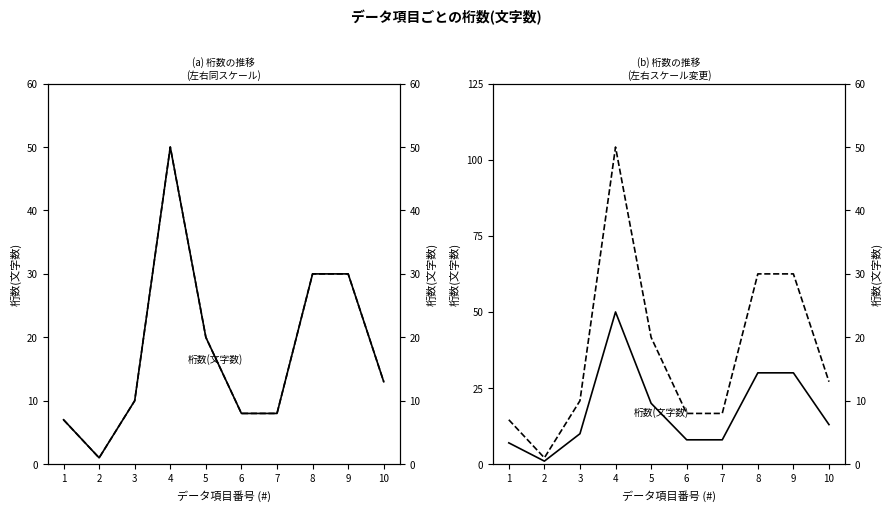

What is the total value across all series at 7?

16